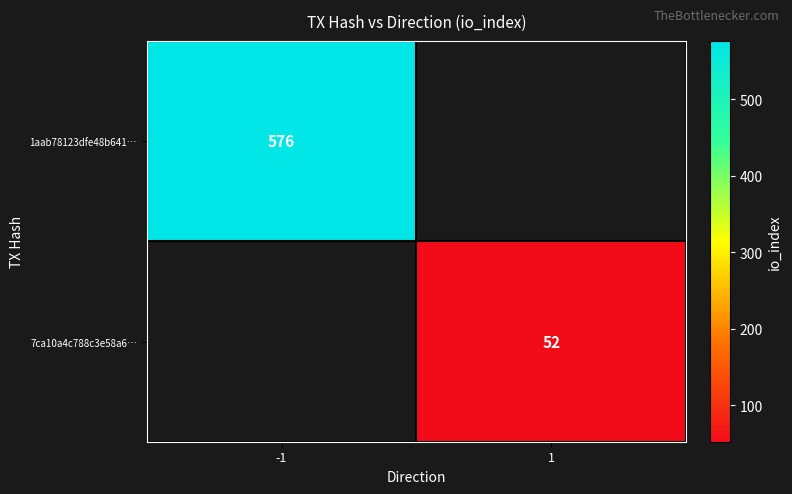

The value of 7ca10a4c788c3e58a6… at 1 is 35. True or false?

False